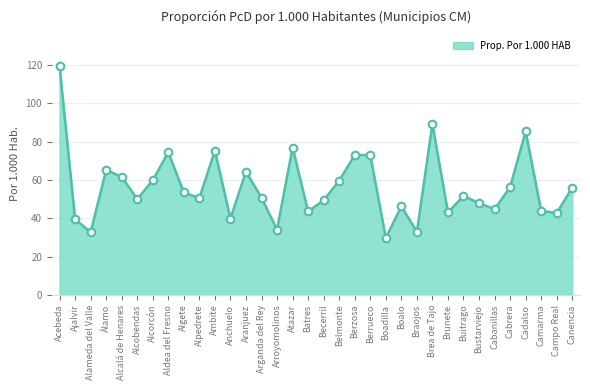

What is the change in value from Alcorcón to Ambite?

+15.5